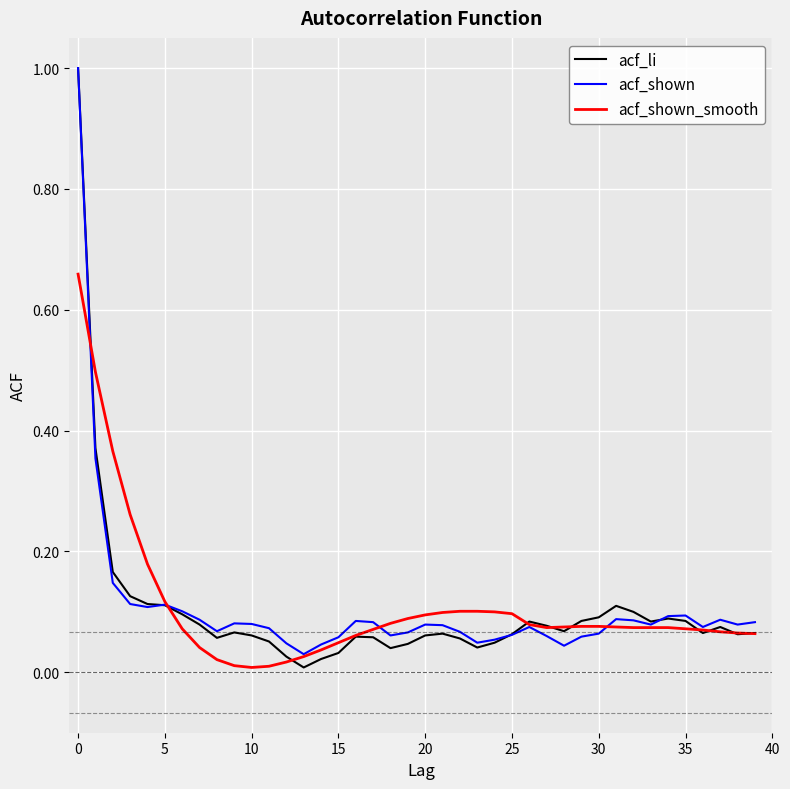

True or false: acf_li and acf_shown intersect in this chart.

True